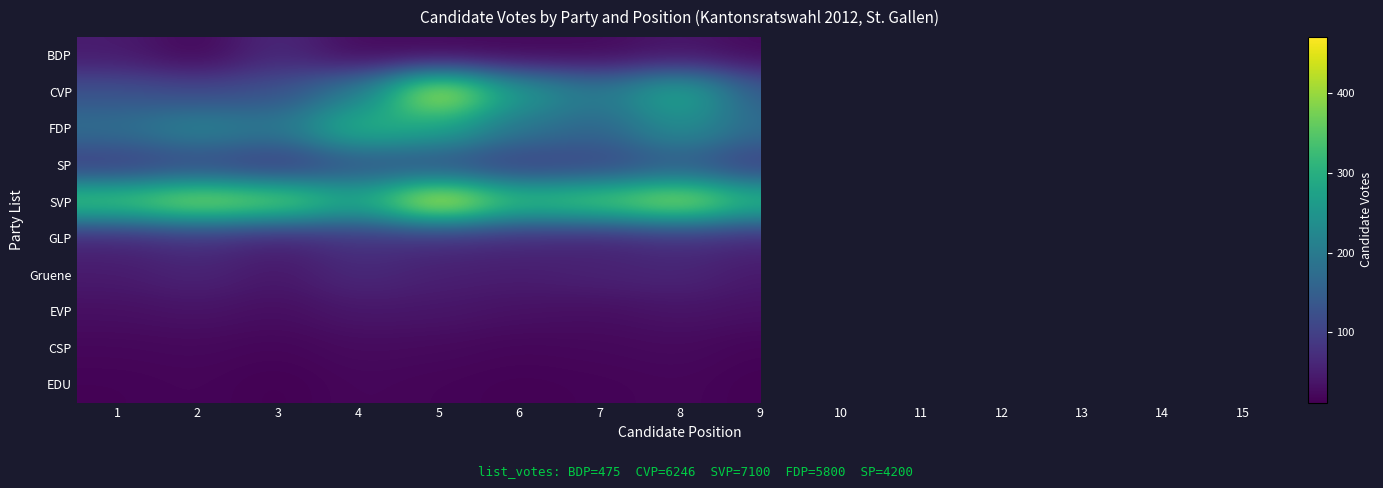

Count the number of data series in this chart.

10